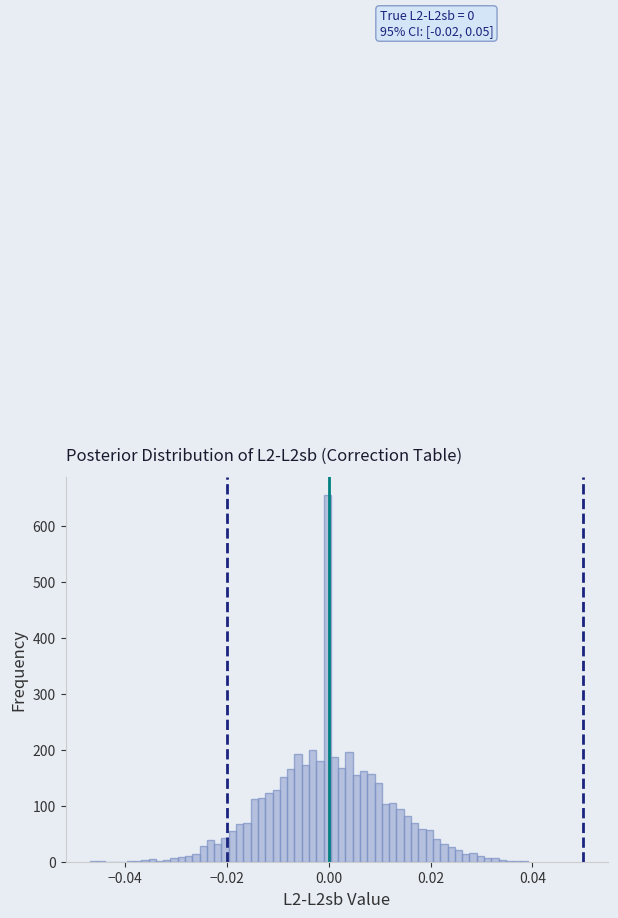

Around what value on the x-axis is the tallest bar? Give the approximate position of its centre, as read against the axis.

0.000